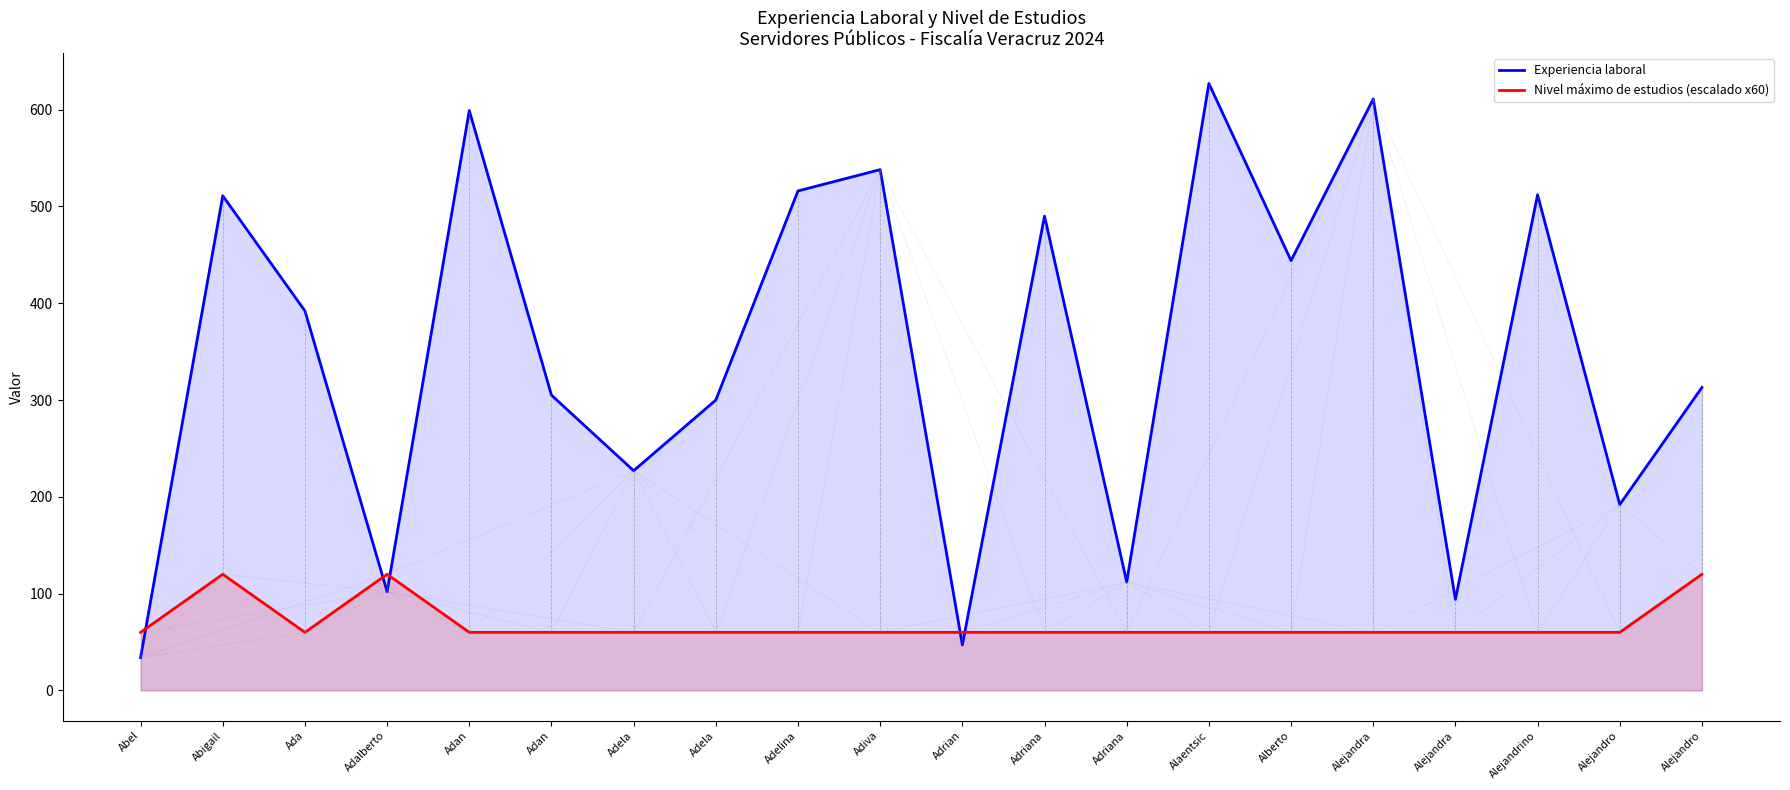

Between Adrian and Adan, which is larger?

Adan